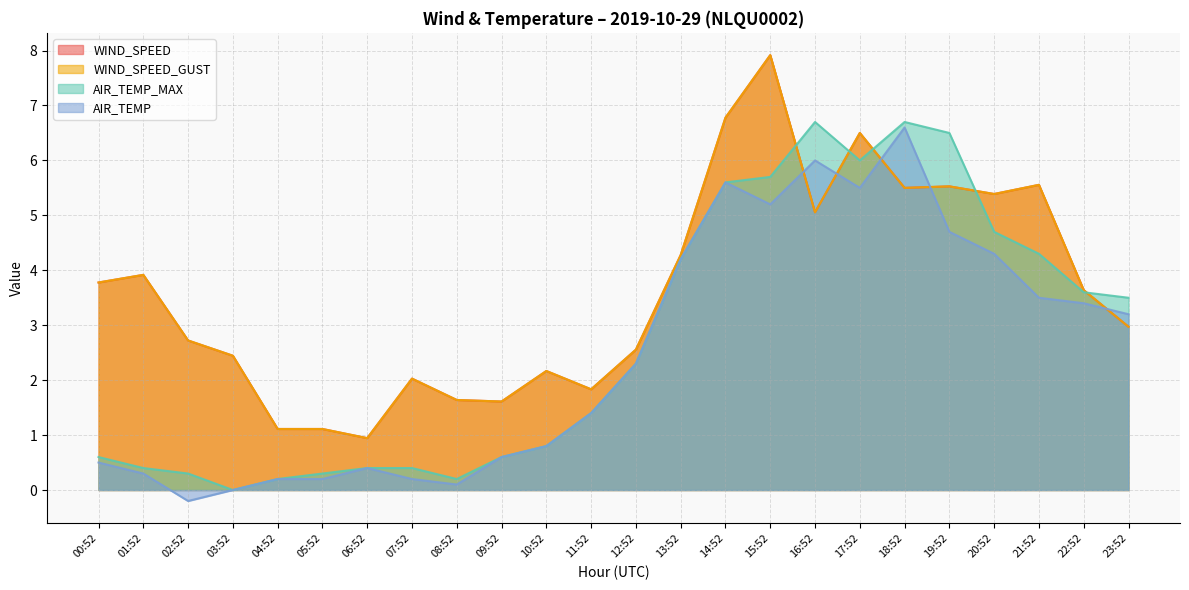

What are all the series names shown in the legend?

WIND_SPEED, WIND_SPEED_GUST, AIR_TEMP_MAX, AIR_TEMP